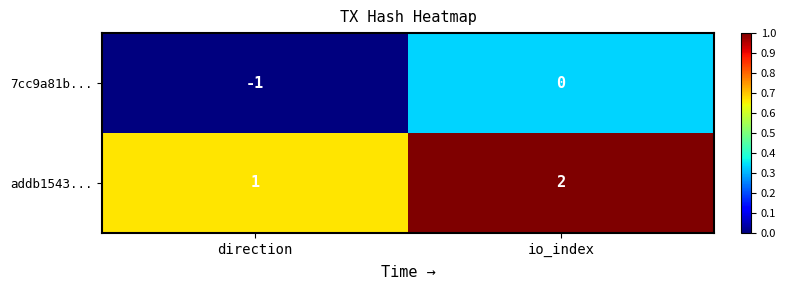

At which category is the sum across all series the highest?

io_index